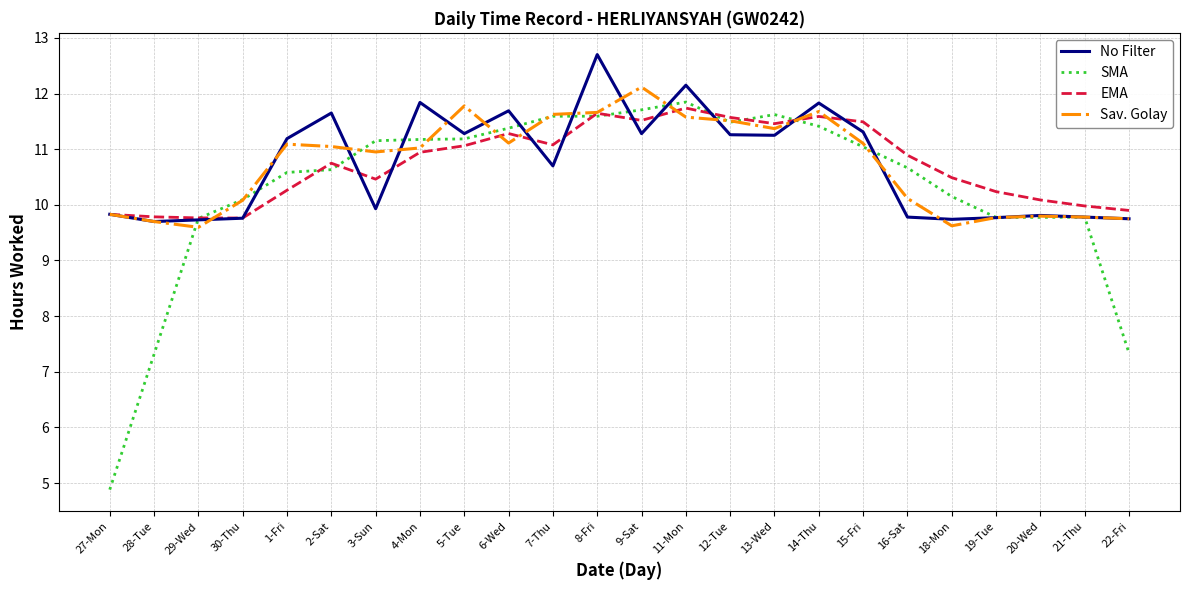

What is the difference between the maximum and minimum values in the Sav. Golay series?

2.5